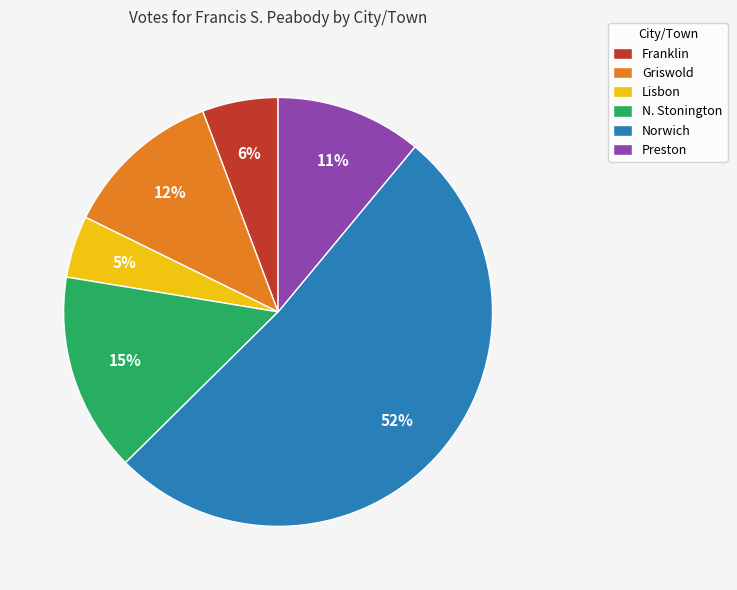

Do Griswold and N. Stonington together represent more than half of the pie?

No